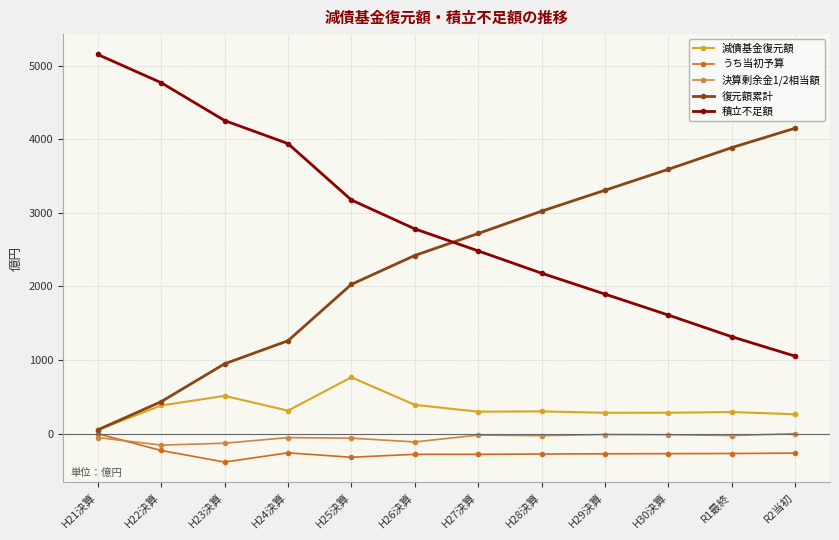

True or false: 復元額累計 has more than 2 points higher than both neighbors.

False